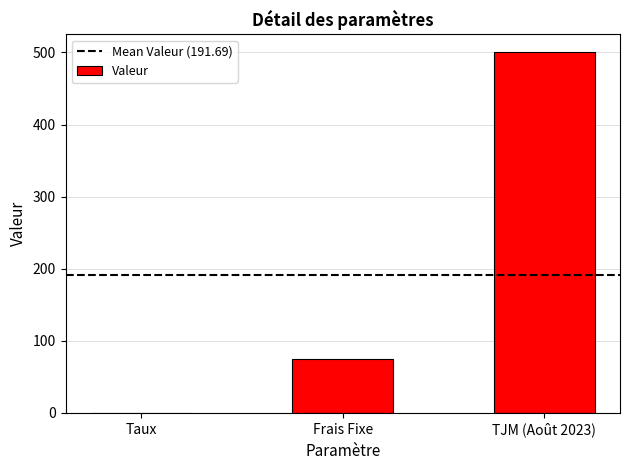

The value at TJM (Août 2023) is 500.0. True or false?

True